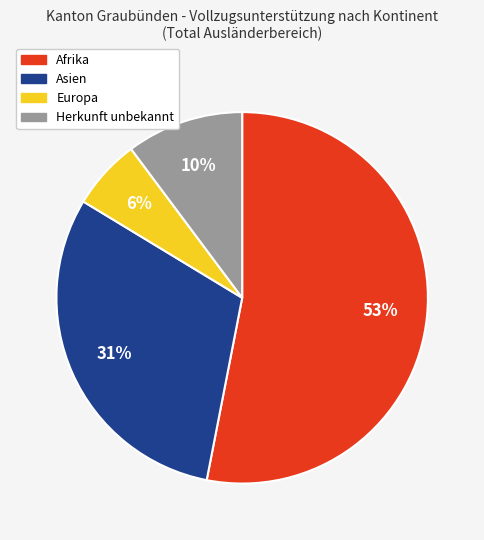

The Afrika slice represents 53% of the pie. True or false?

True